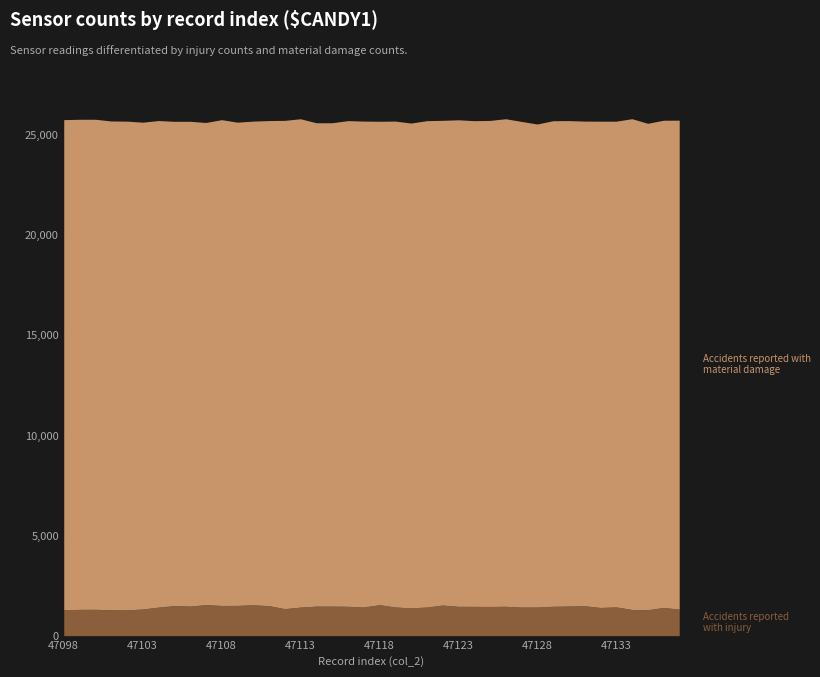

What is the difference between the maximum and minimum values in the Accidents reported with injury series?

263